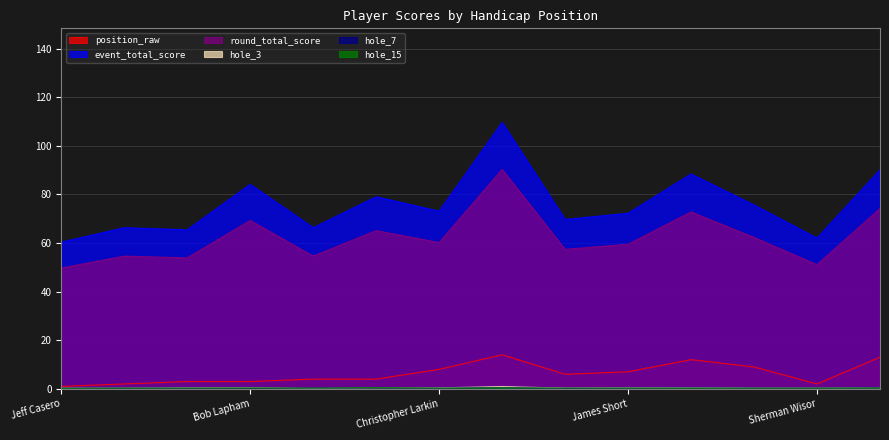

Which series changed the most between Jensaid and Mariano Bonafede?

event_total_score